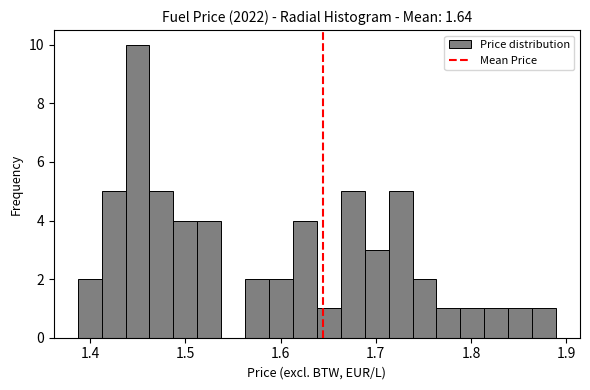

Around what value on the x-axis is the tallest bar? Give the approximate position of its centre, as read against the axis.

1.45